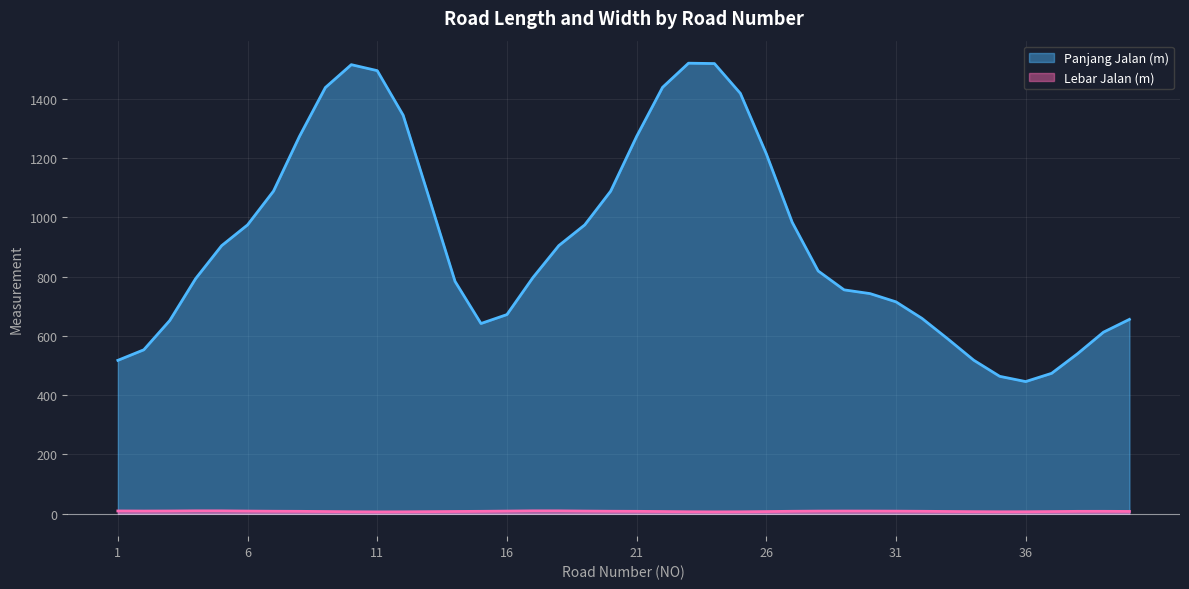

Which series has the largest range (max minus min)?

Panjang Jalan (m)